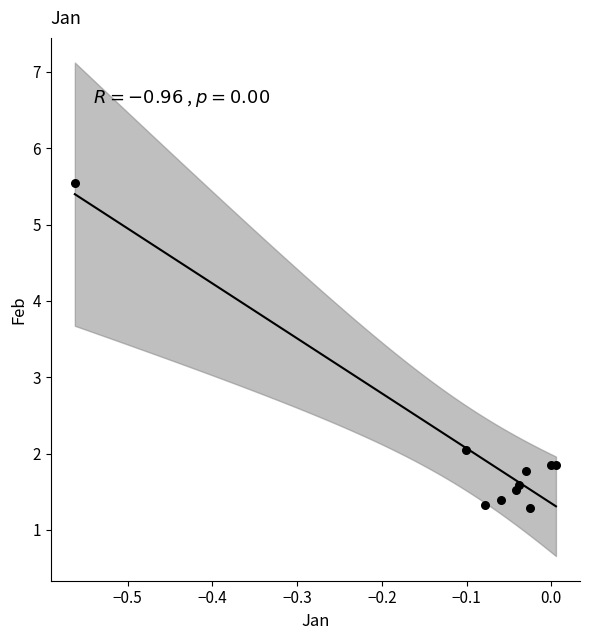

What Y value in the scatter plot is closest to 3?

2.0